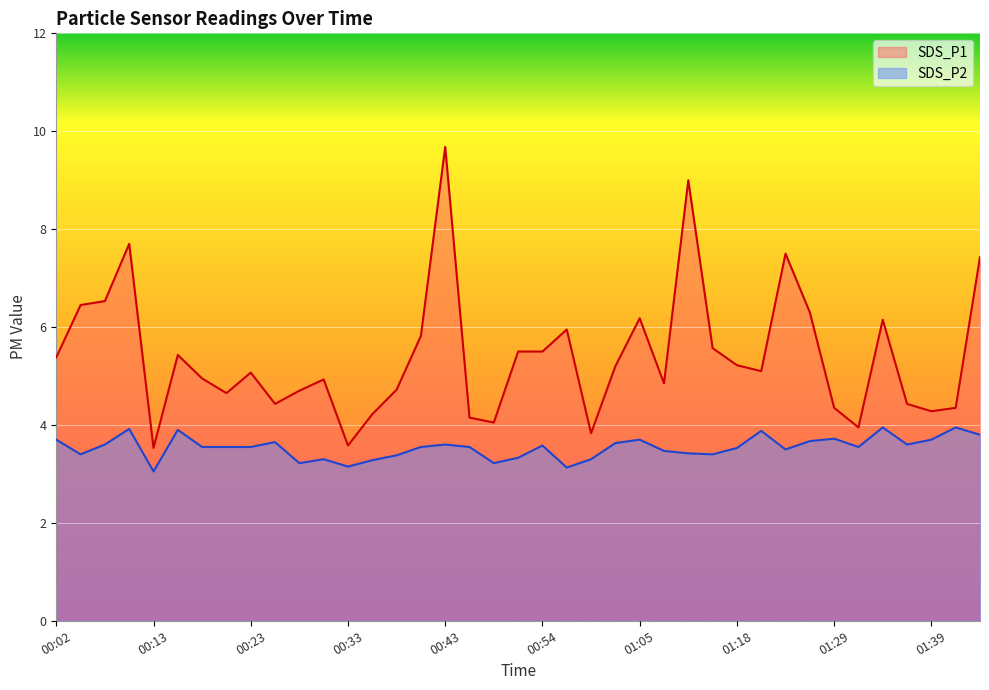

How many interior local peaks does the SDS_P2 series have?

11